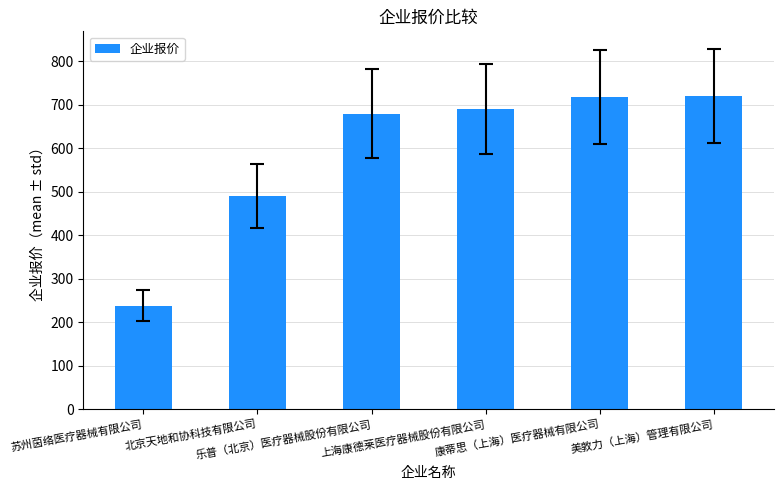

How many values are below 690?

3